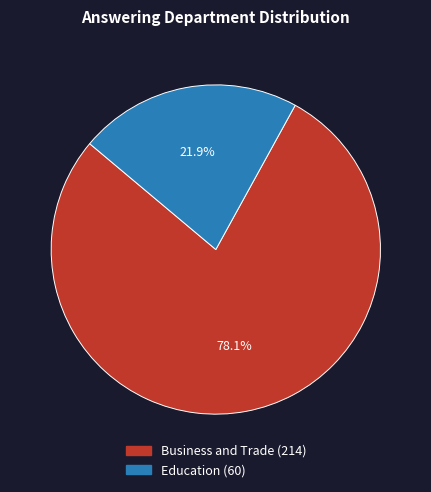

What percentage is the Business and Trade (214) slice, to the nearest percent?

78%